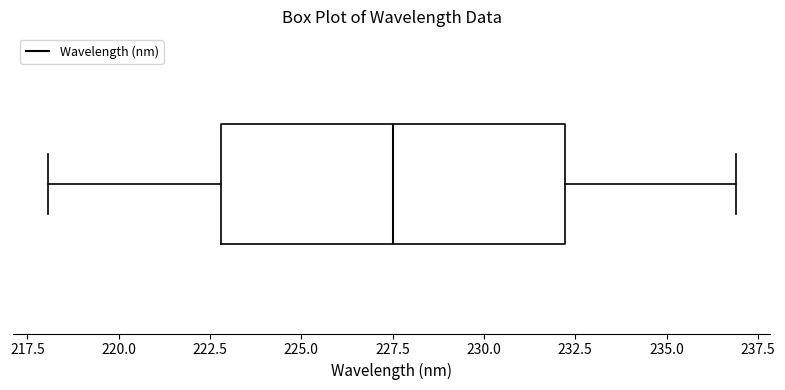

Transcribe this box plot: give where the median line is, the range the box spans, and where the two whiskers end, as read against the x-axis. The values are not printed on the chart, so give them approximately, as read against the axis.

median 227.5, box 223.0 to 232.0, whiskers 218.0 to 237.0